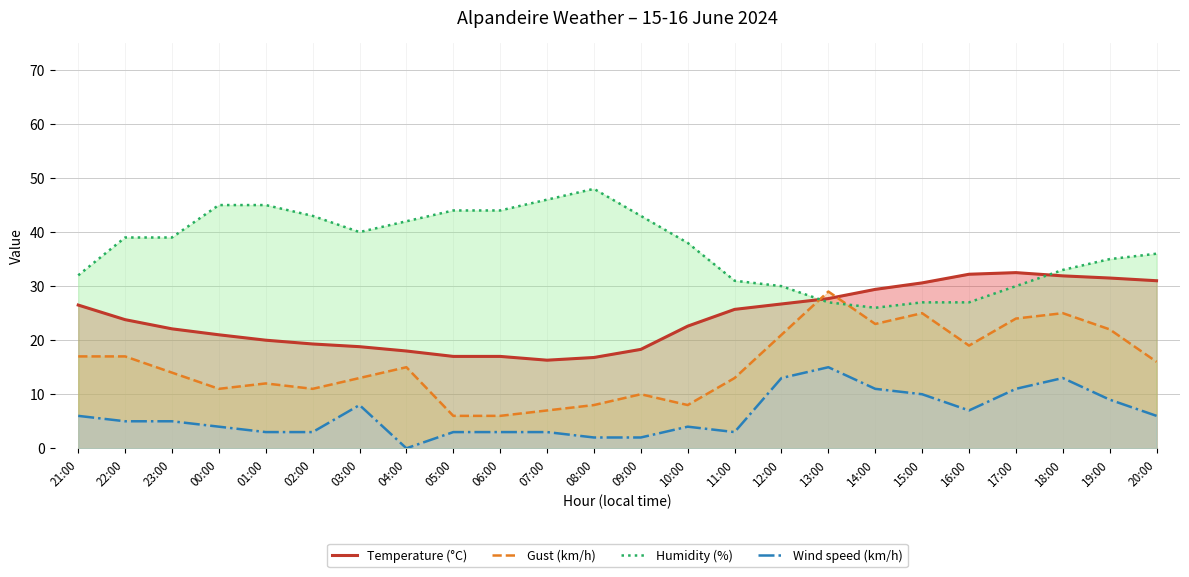

What is the difference between the maximum and minimum values in the Temperature (°C) series?

16.2